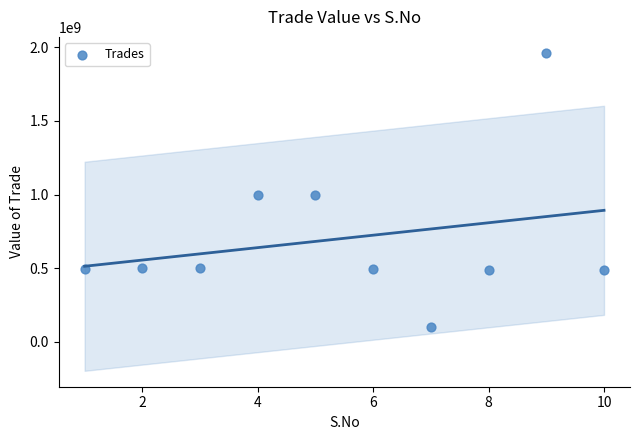

What is the range of X values (max minus min)?

9.0